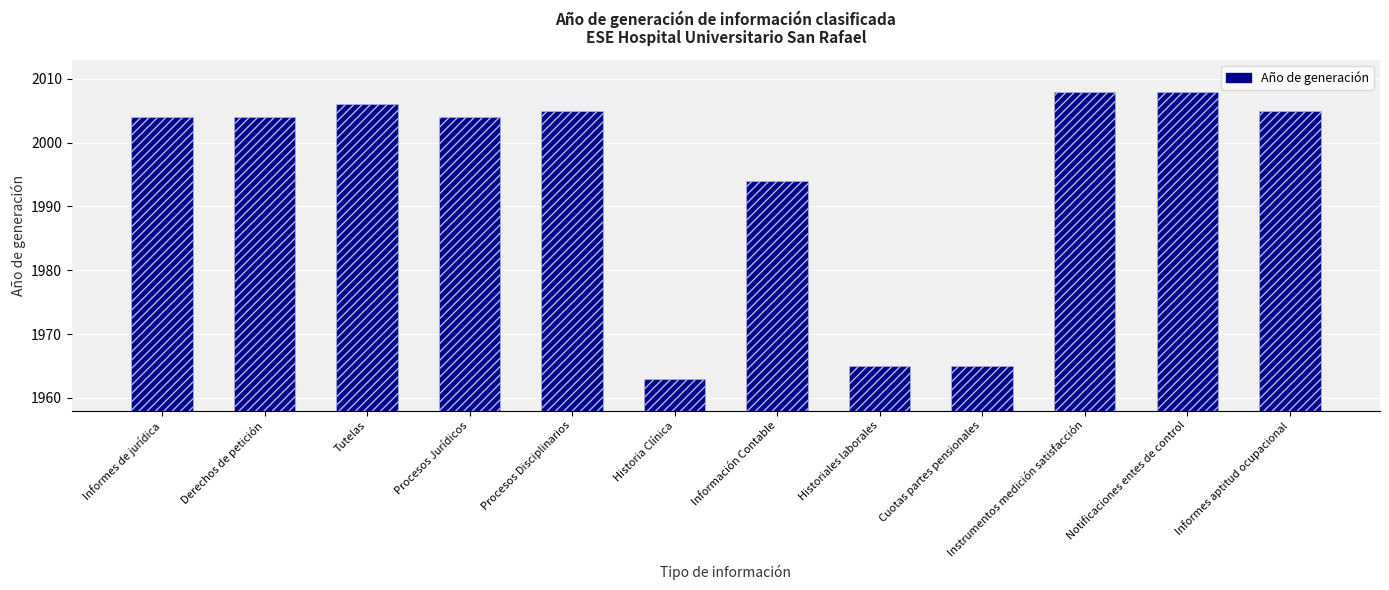

True or false: the data shows 1315 at Instrumentos medición satisfacción.

False